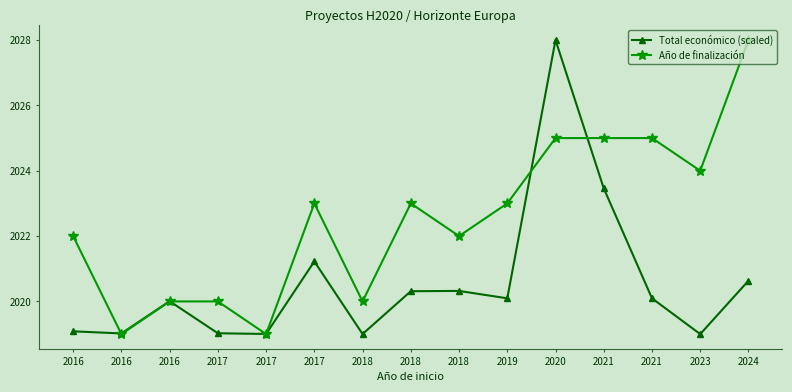

Between 2016 and 2023, which series saw the biggest shift?

Año de finalización